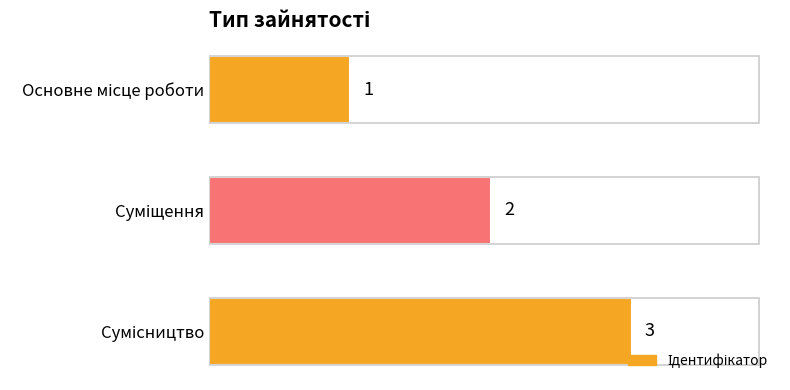

How many bars are there in total?

3